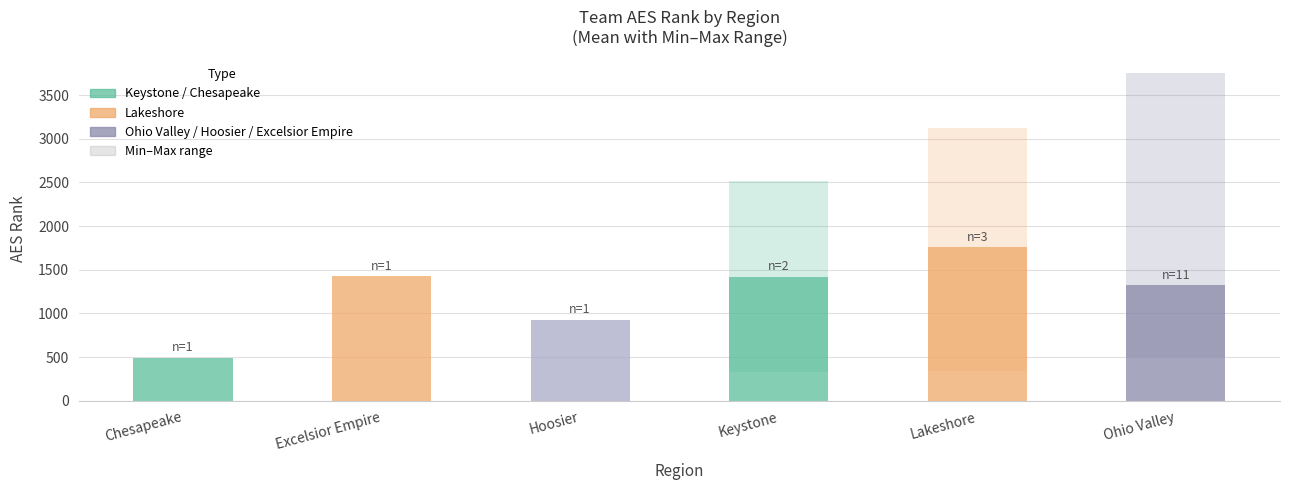

Are the bars grouped side by side (vs. stacked)?

No